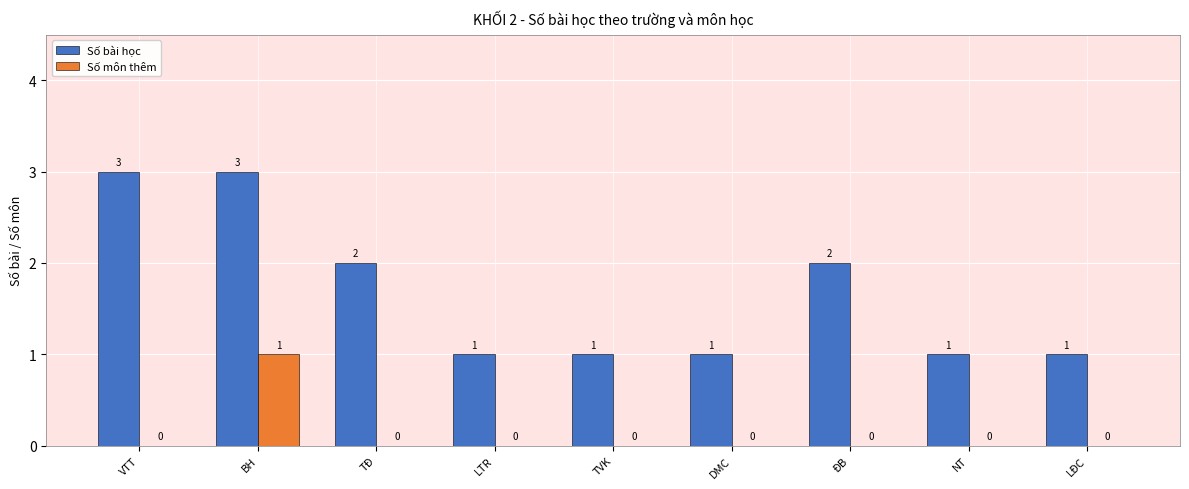

The Số môn thêm series shows 0 at LTR. True or false?

True